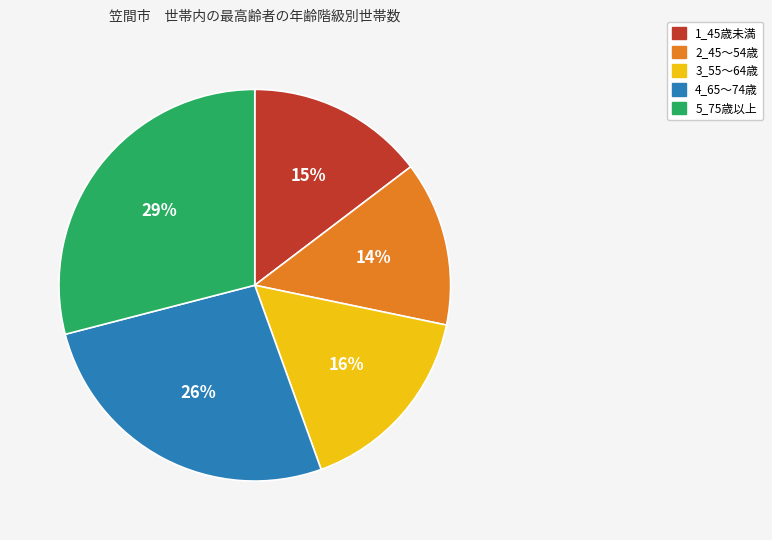

Which category has the biggest portion of the pie?

5_75歳以上